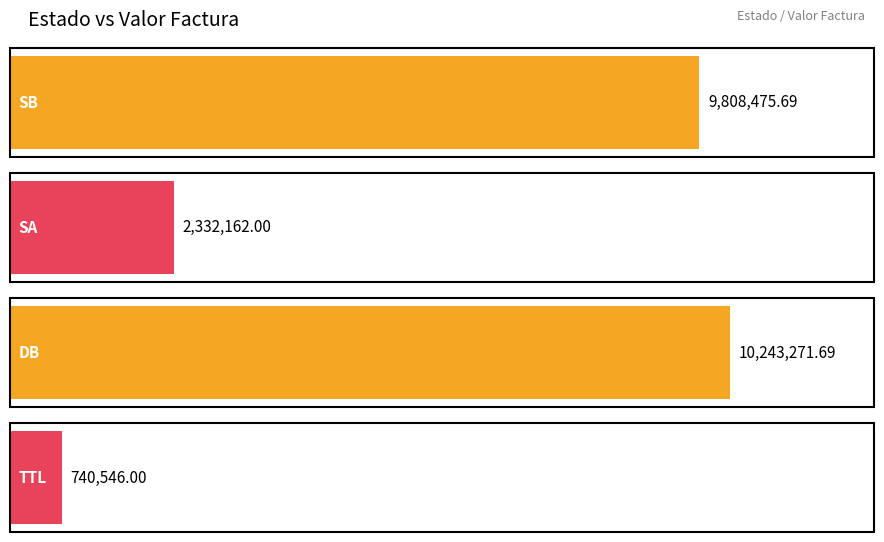

At which label does the data first exceed 576907?

SB